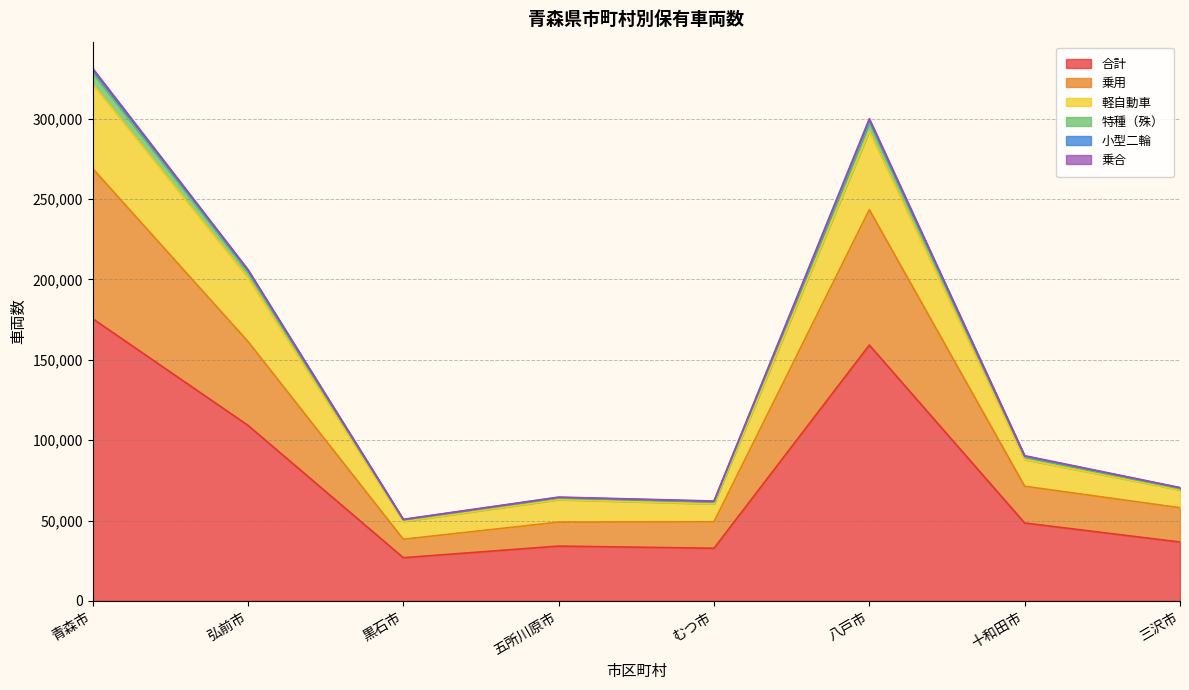

At which category does 小型二輪 reach its first local valley?

黒石市